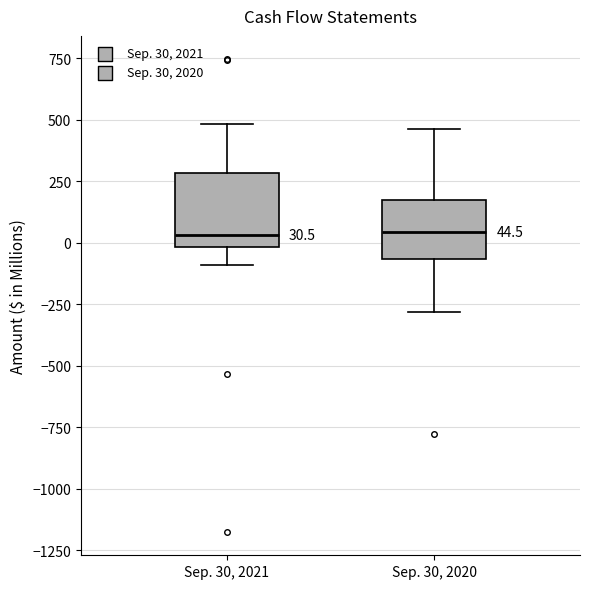

Comparing the boxes themselves (not the whiskers), which one is the tallest?

Sep. 30, 2021